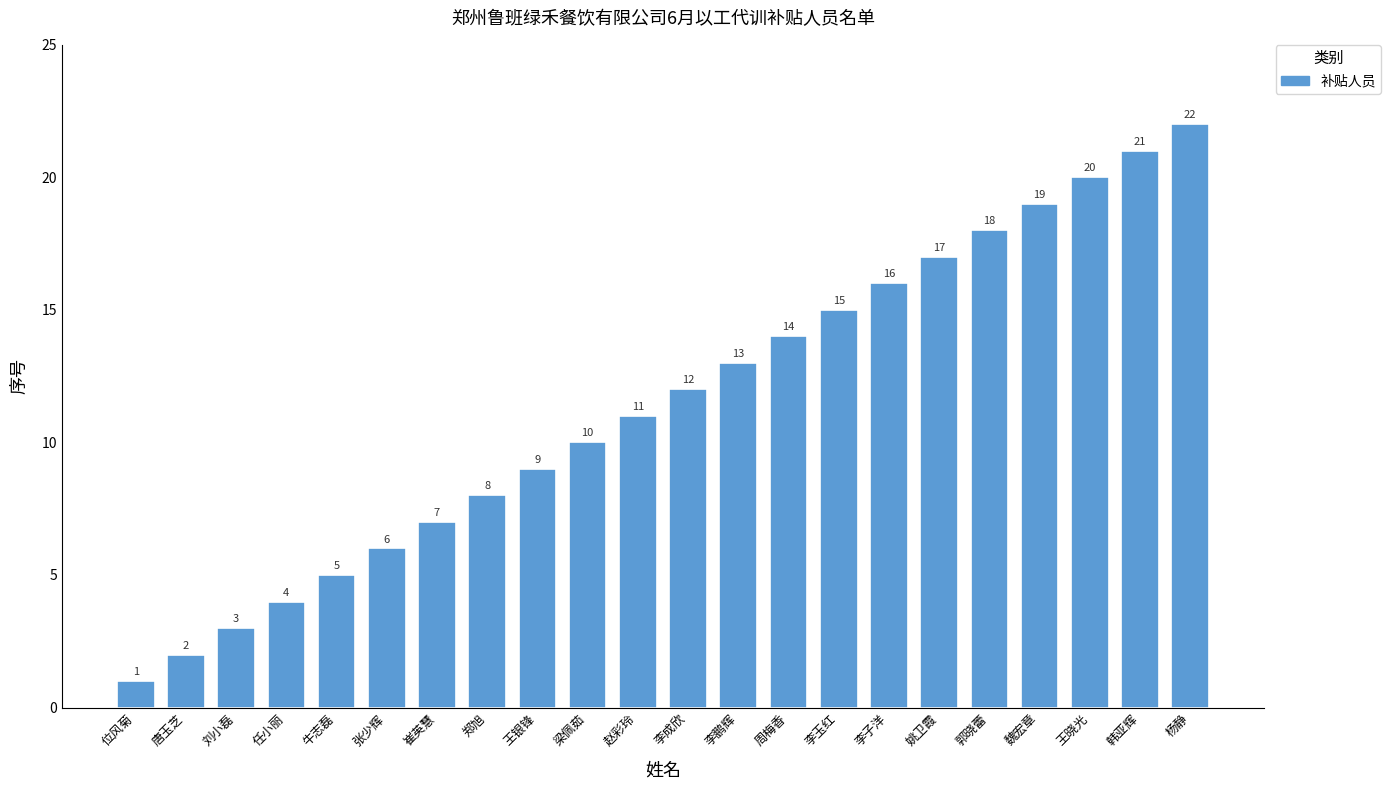

Between 梁佩茹 and 韩亚辉, which is larger?

韩亚辉